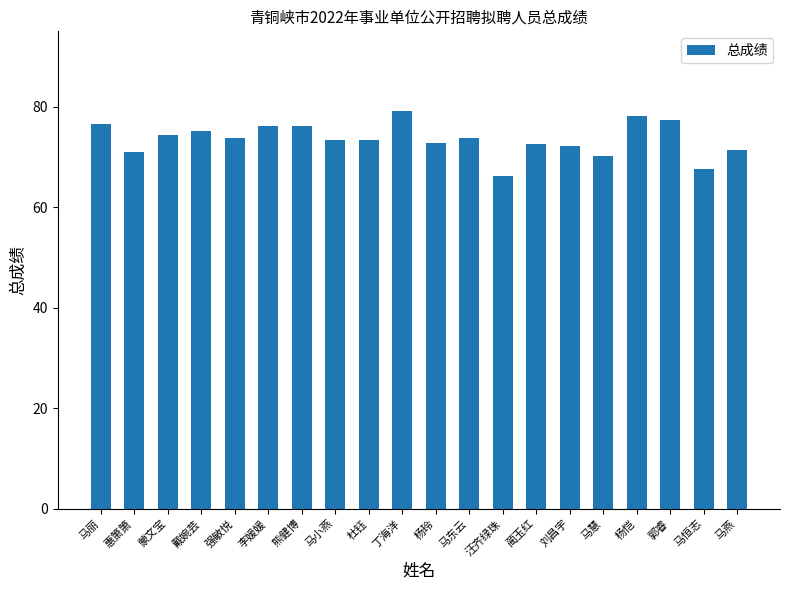

What is the greatest value displayed?

79.2